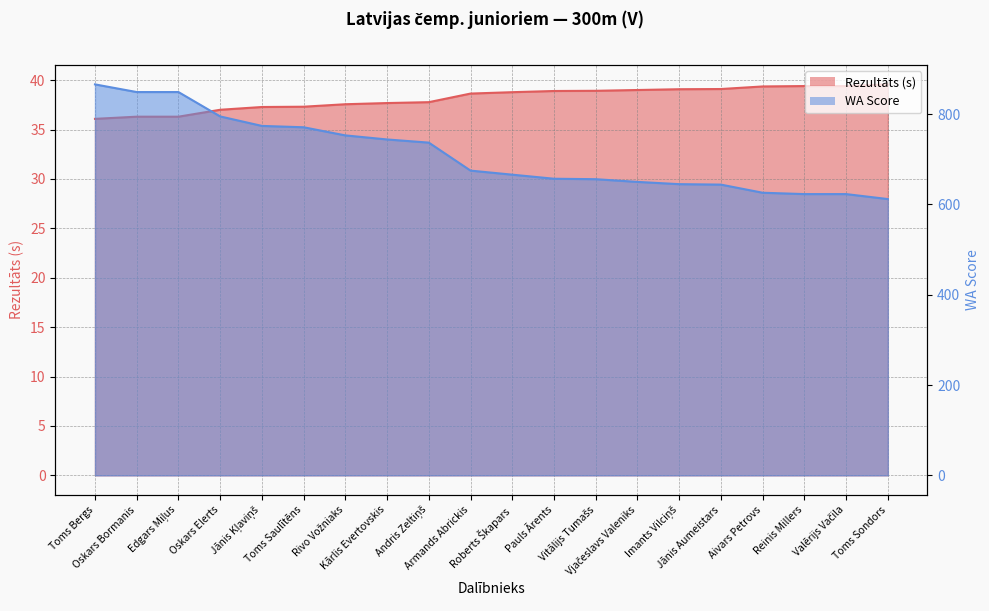

What is the difference between the second highest and minimum values in the WA Score_line series?

237.0